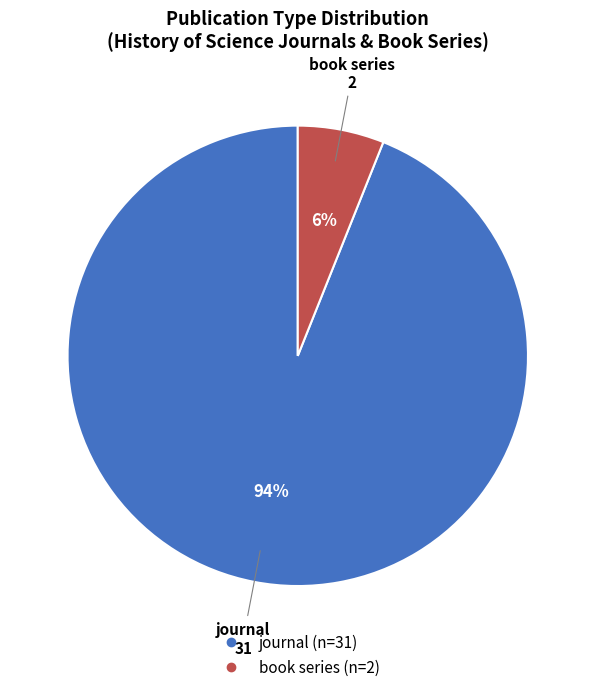

How many segments does this pie chart have?

2